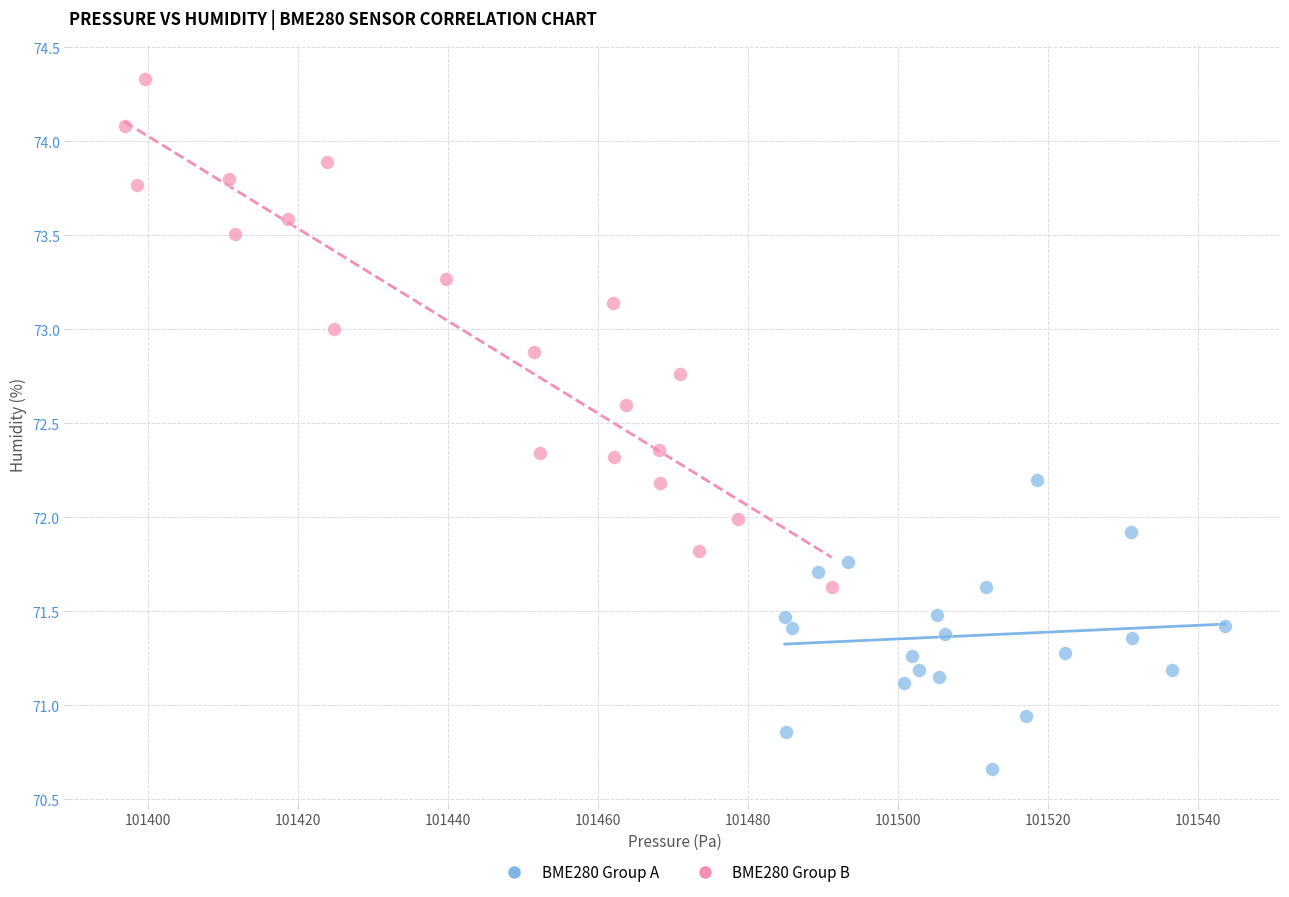

Which series has the widest spread of Y values?

BME280 Group B